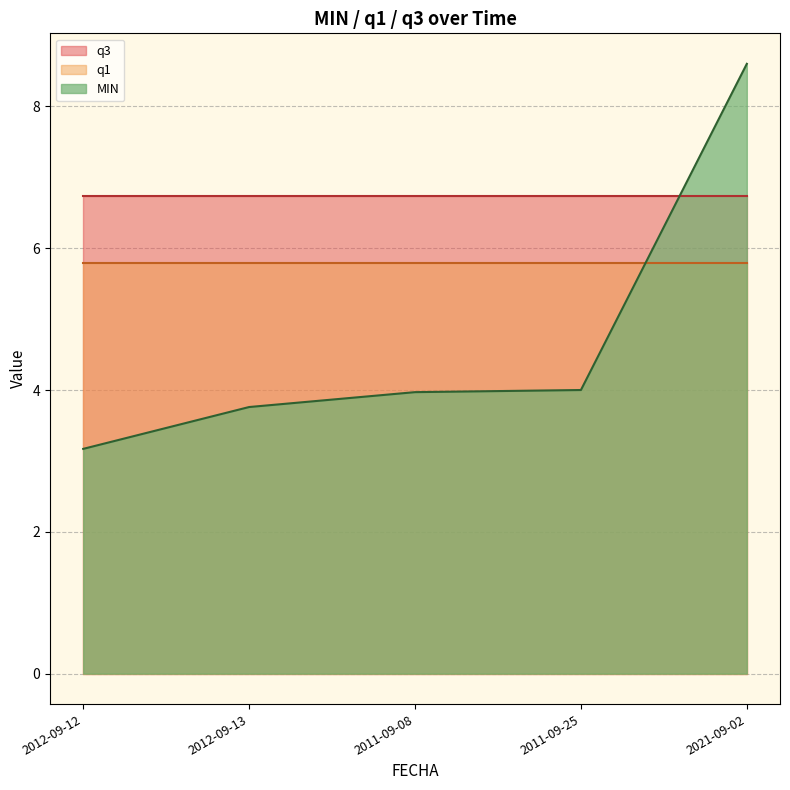

Does the chart have visible grid lines?

Yes